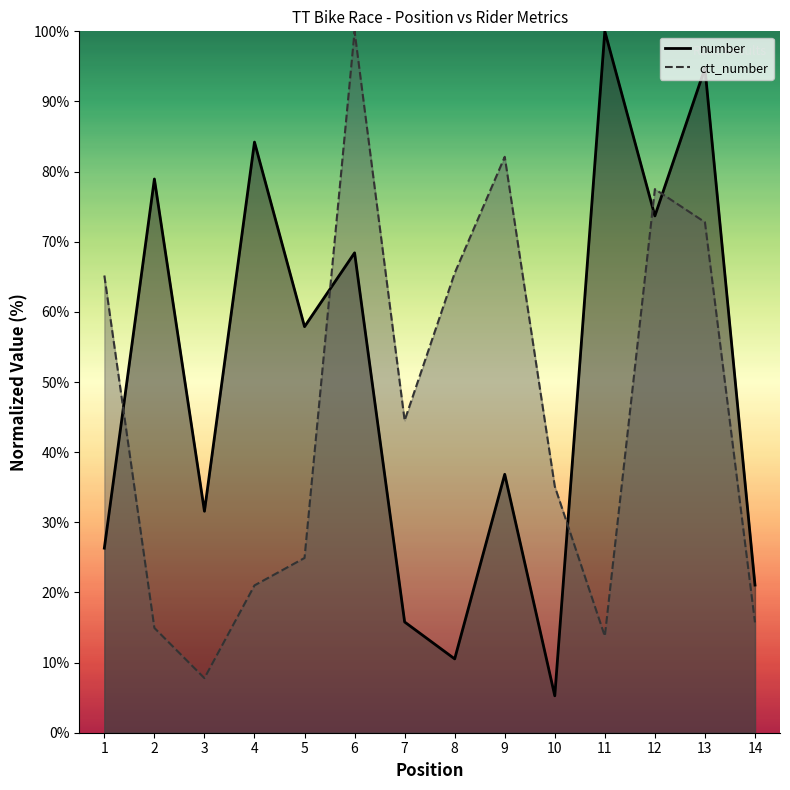

Reading left to right, what are all the values shown in this chart?

number: 1=26.3	2=78.9	3=31.6	4=84.2	5=57.9	6=68.4	7=15.8	8=10.5	9=36.8	10=5.3	11=100.0	12=73.7	13=94.7	14=21.1
ctt_number: 1=65.2	2=14.9	3=7.8	4=21.0	5=24.9	6=100.0	7=44.5	8=65.5	9=82.1	10=35.1	11=13.8	12=77.5	13=72.8	14=15.7